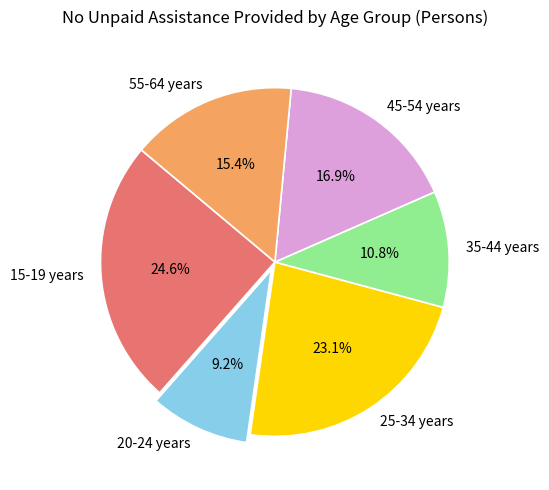

Which slice is the smallest?

20-24 years